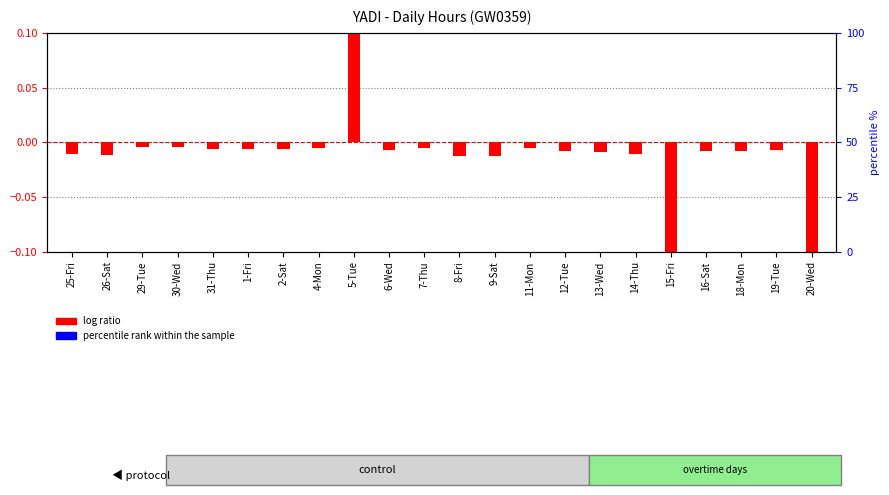

Which series has the largest total across all categories?

percentile rank within the sample